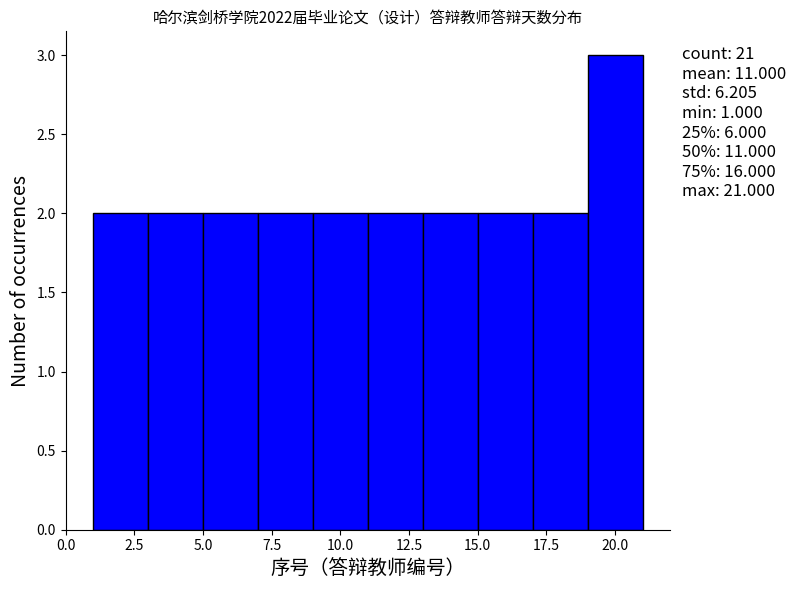

Which range on the x-axis has the tallest bar?

19 to 21